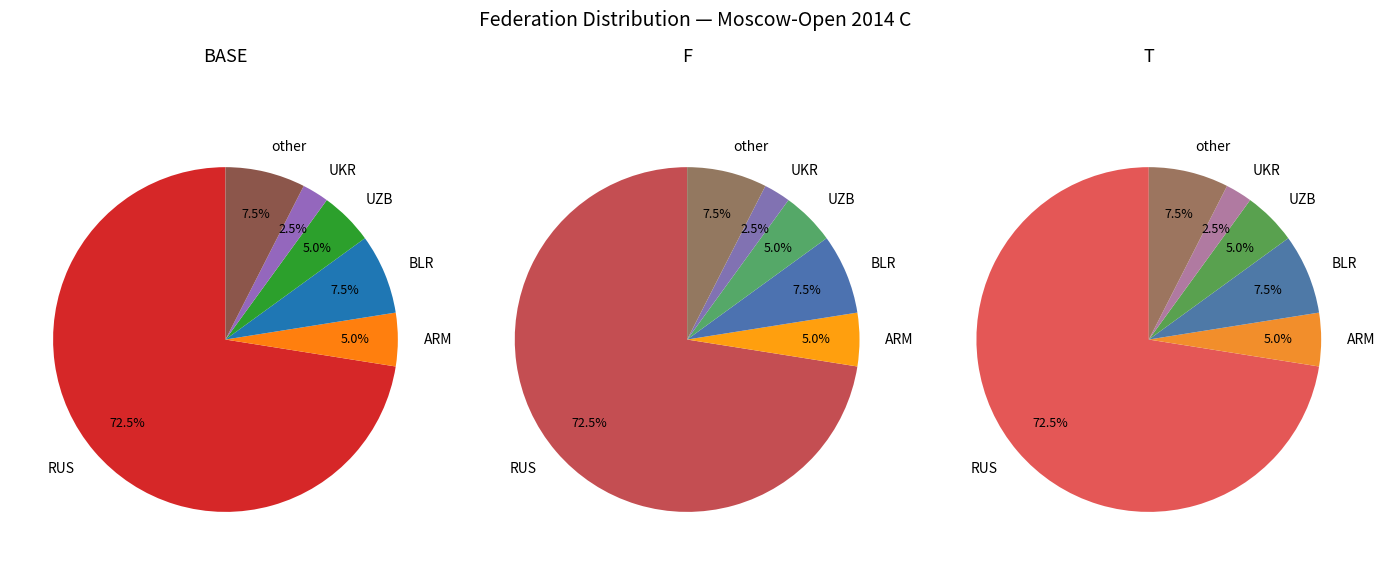

Does BLR account for over 50% of the chart?

No